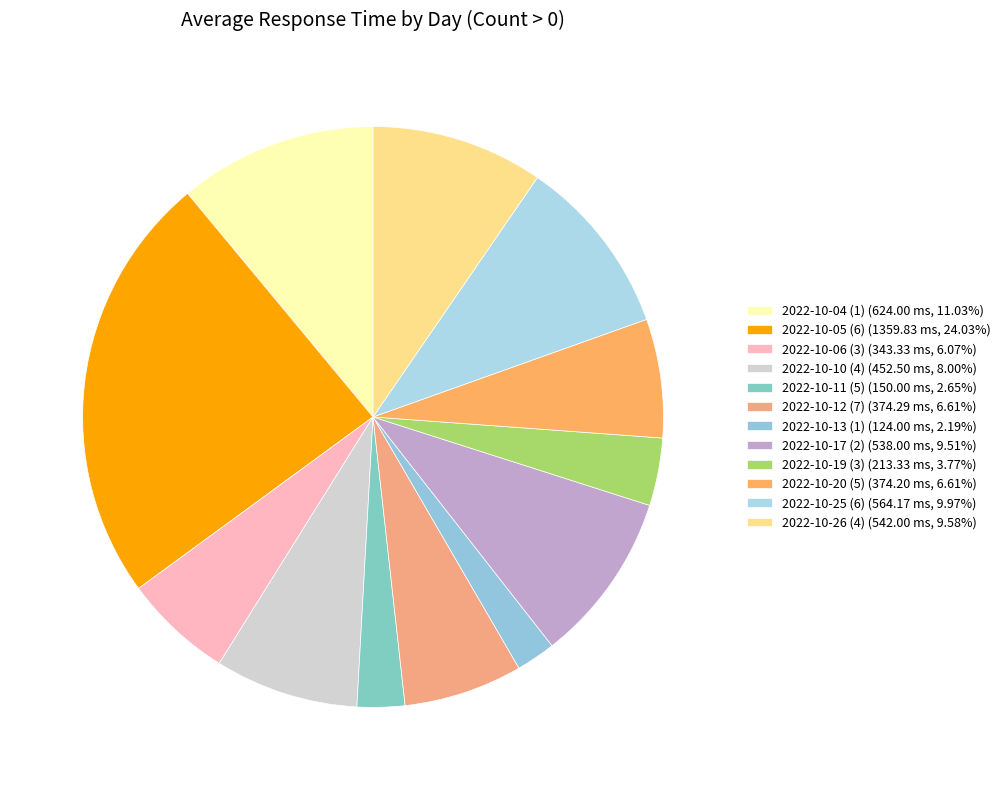

True or false: 2022-10-20 (5) accounts for 18% of the total.

False